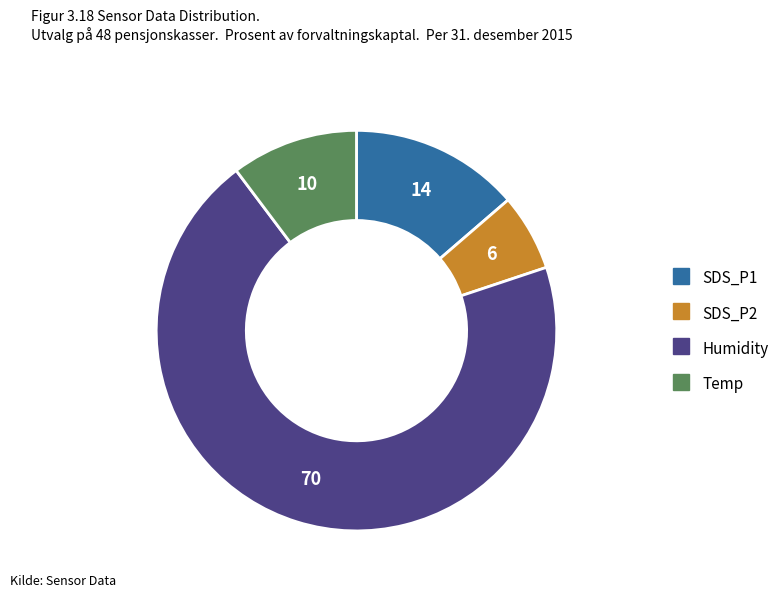

Is the sum of Temp and SDS_P1 greater than half?

No